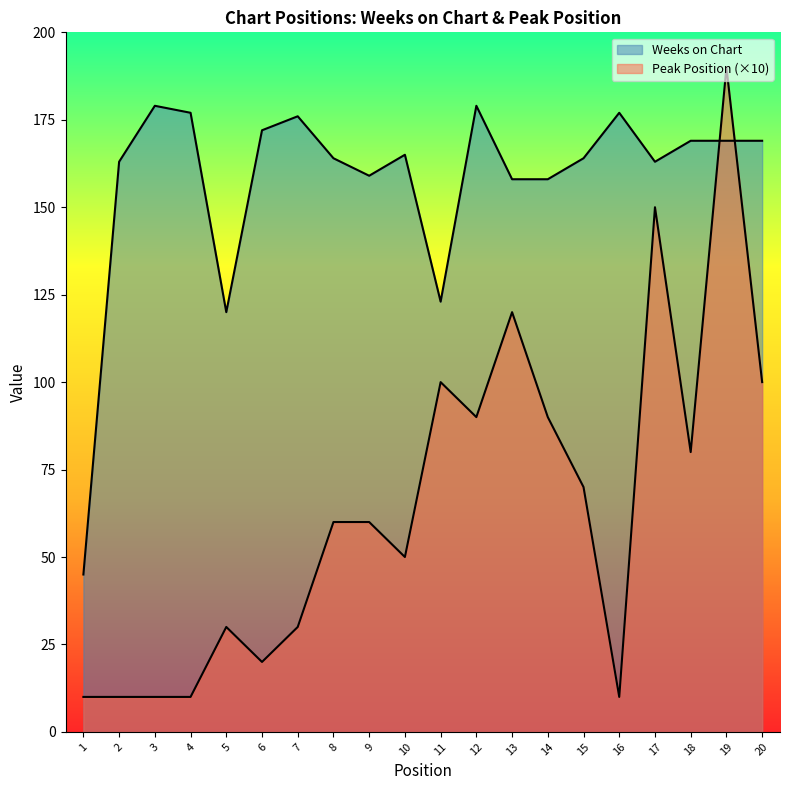

The Weeks on Chart series shows 77 at 2. True or false?

False